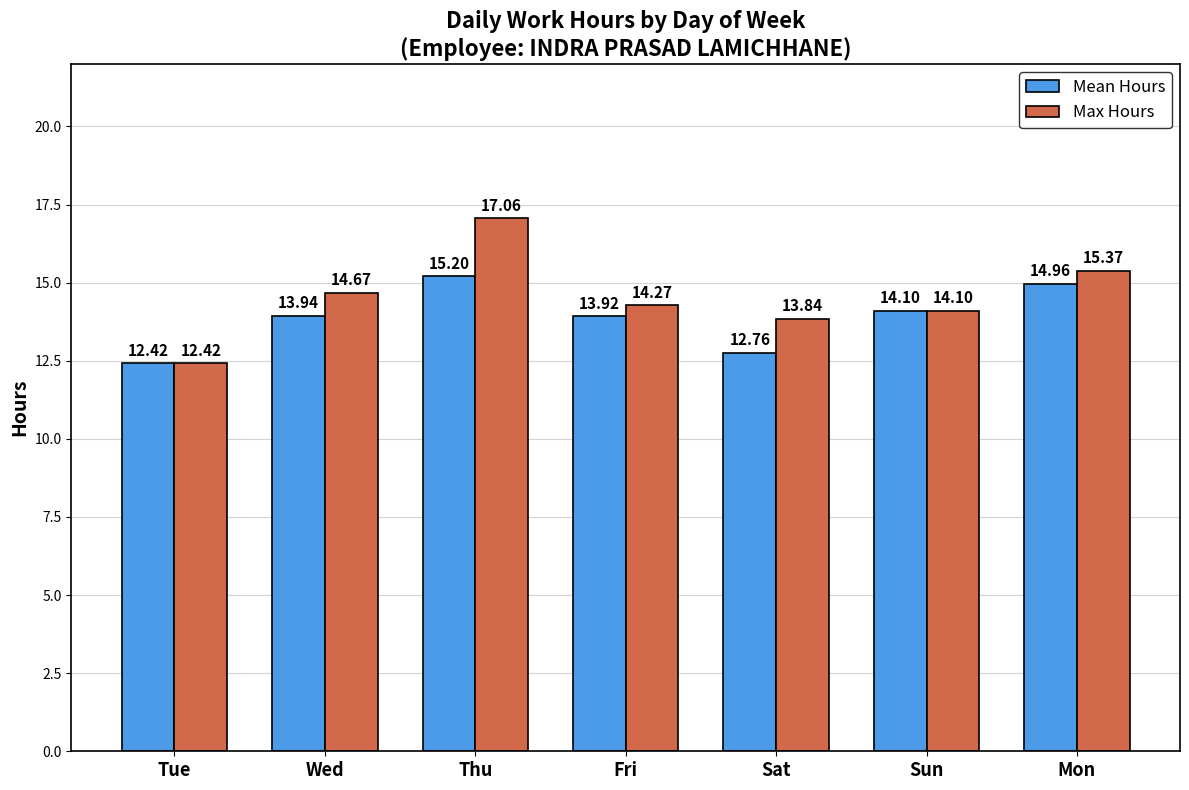

List the series in order of their overall mean, lowest first.

Mean Hours, Max Hours